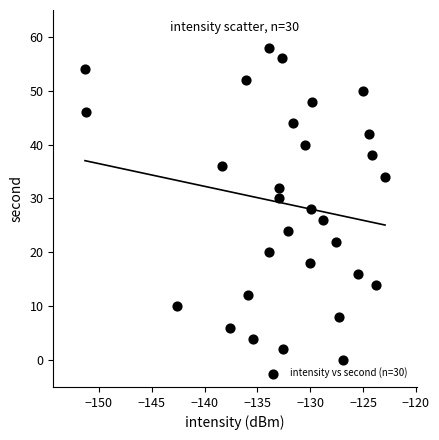

What is the range of Y values (max minus min)?

58